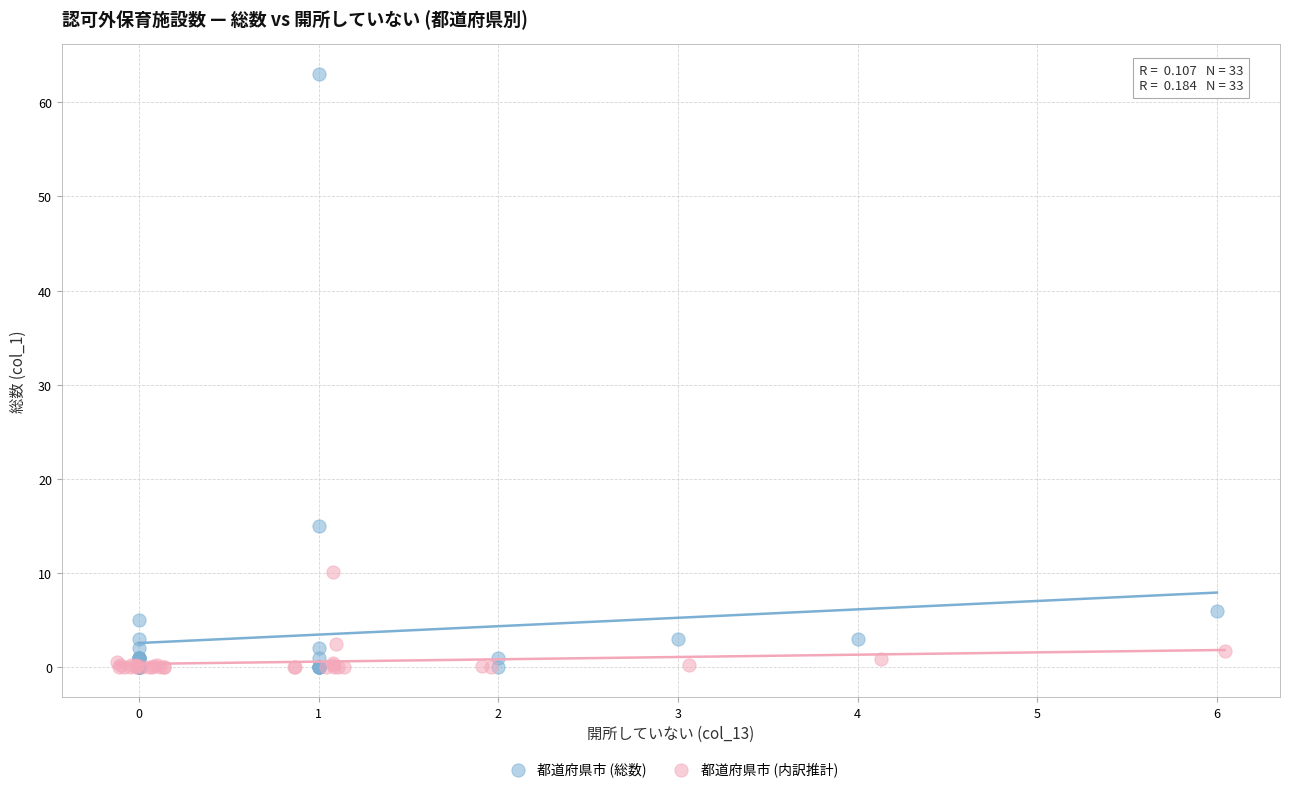

Which series has the largest Y range (max minus min)?

都道府県市 (総数)